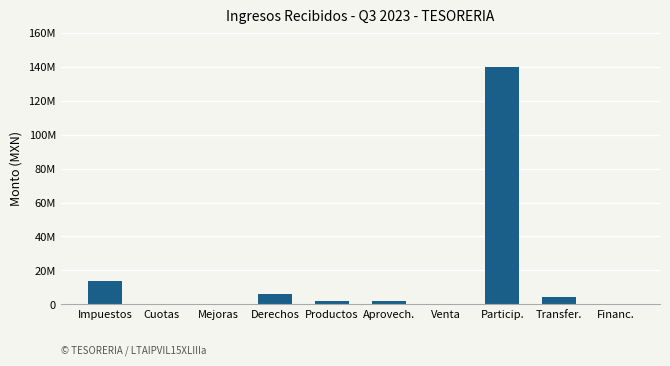

The value at Aprovech. is 2916636.6. True or false?

False